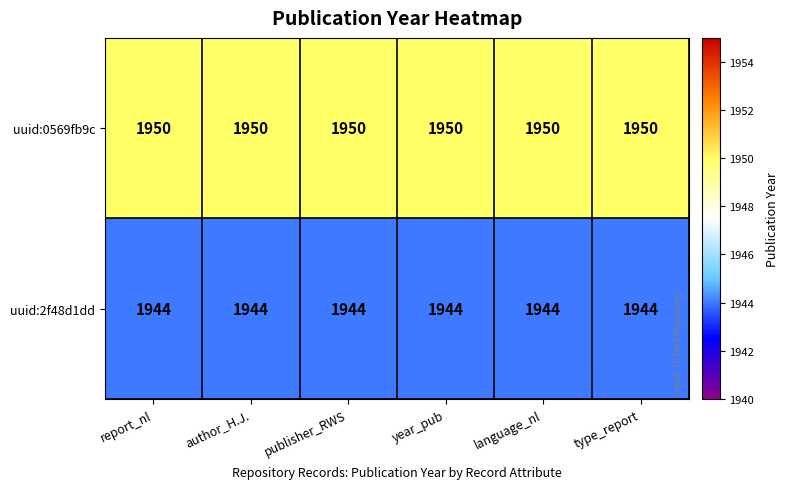

Rank the series at type_report from highest to lowest value.

uuid:0569fb9c, uuid:2f48d1dd